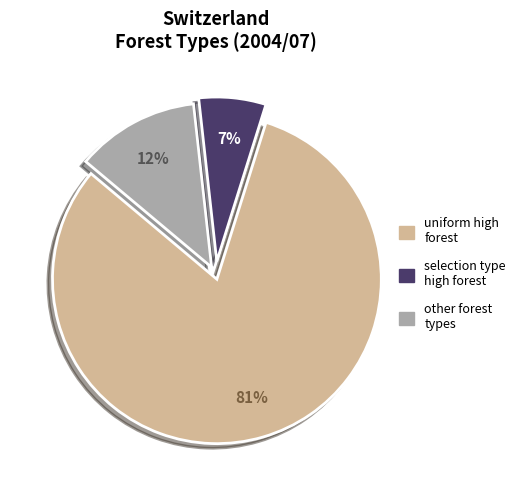

How many segments does this pie chart have?

3